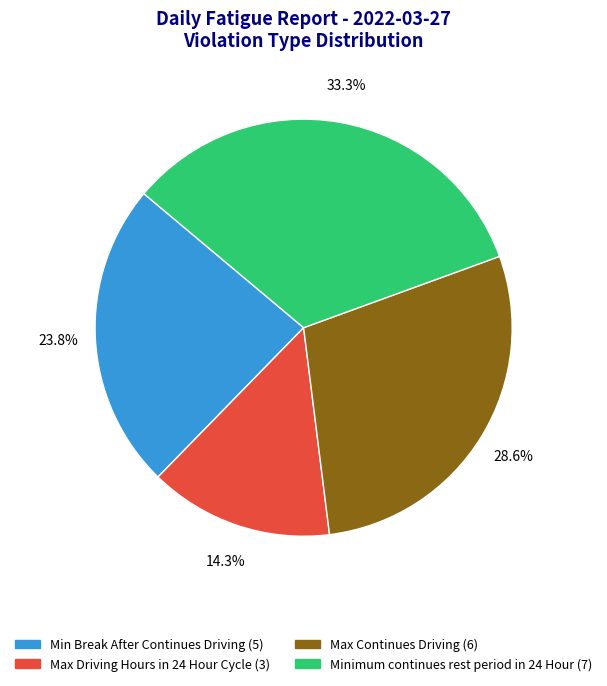

To the nearest percent, what is the combined percentage of Max Driving Hours in 24 Hour Cycle and Min Break After Continues Driving?

38%